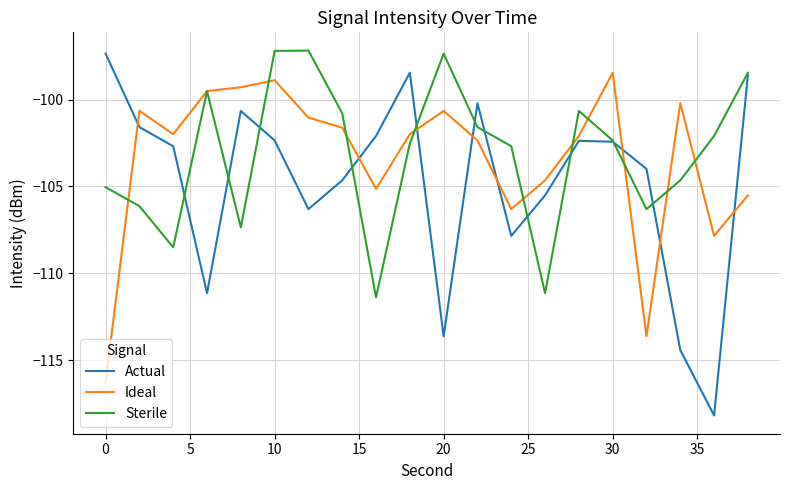

Which series has the widest spread of values?

Actual